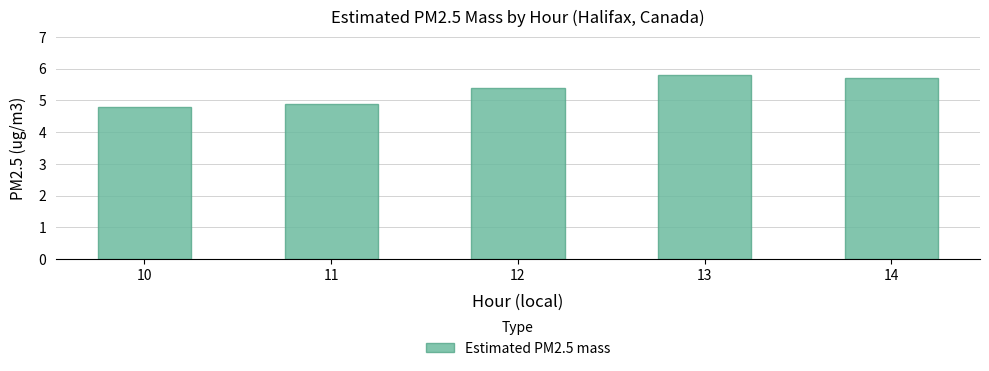

What value does the data have at 12?

5.4